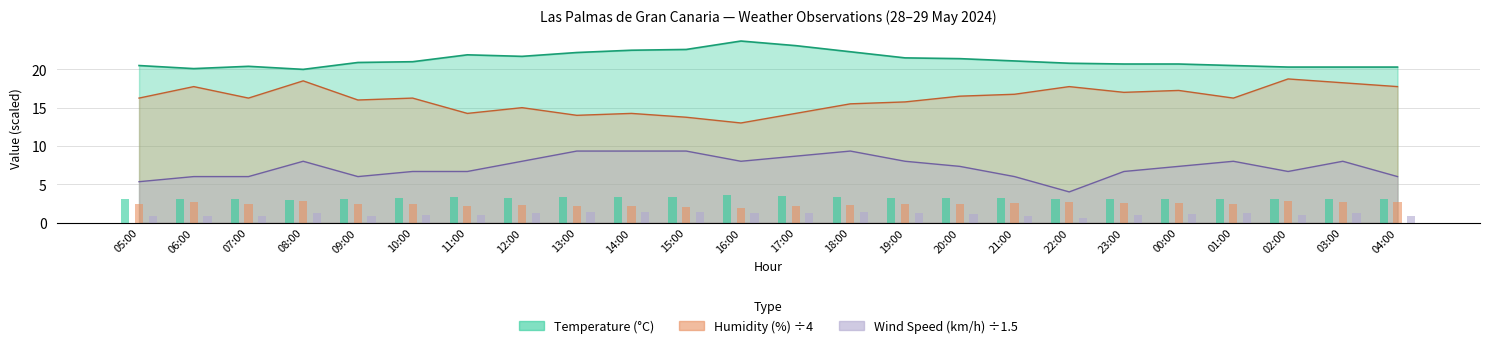

What is the minimum value for Wind Speed (km/h)?

4.0